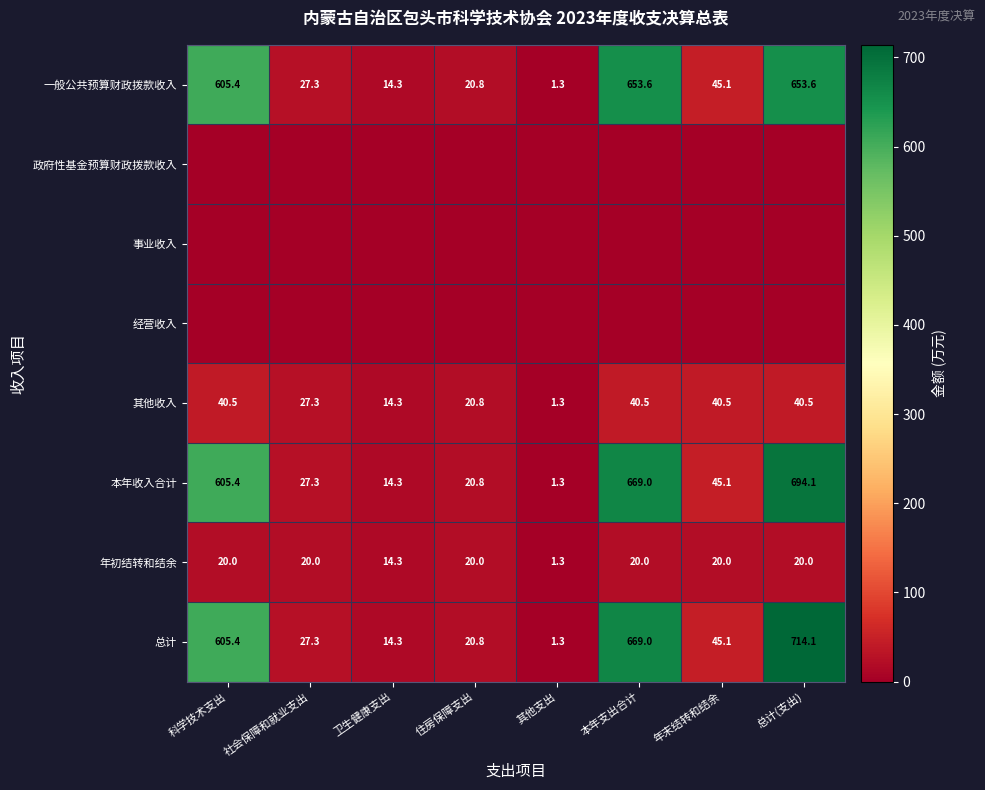

What is the highest value of the 总计 series?

714.1